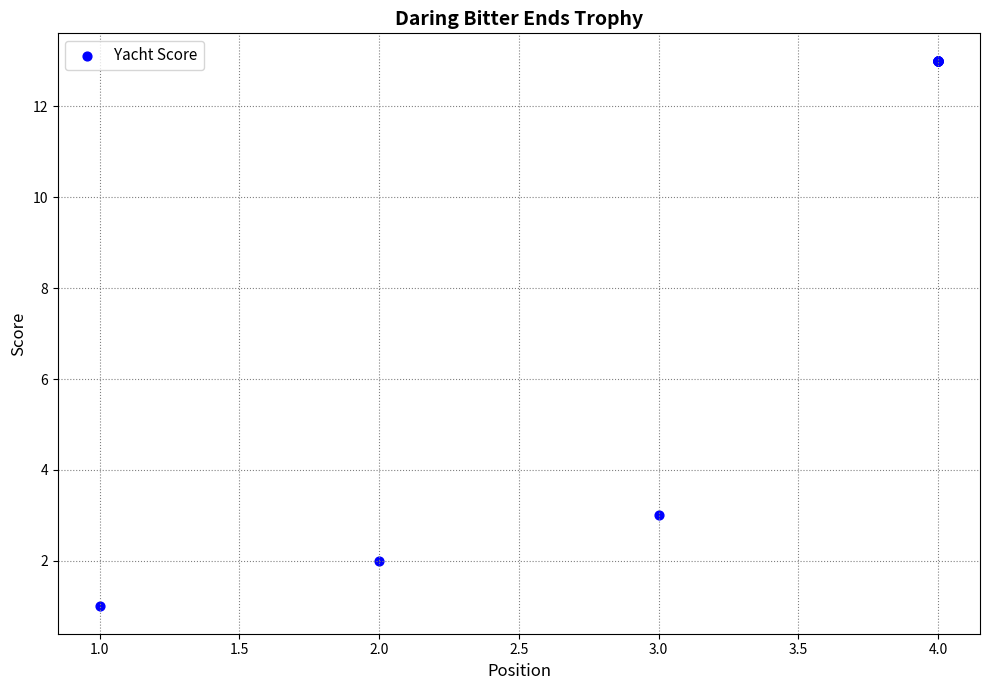

What Y value in the scatter plot is closest to 7?

3